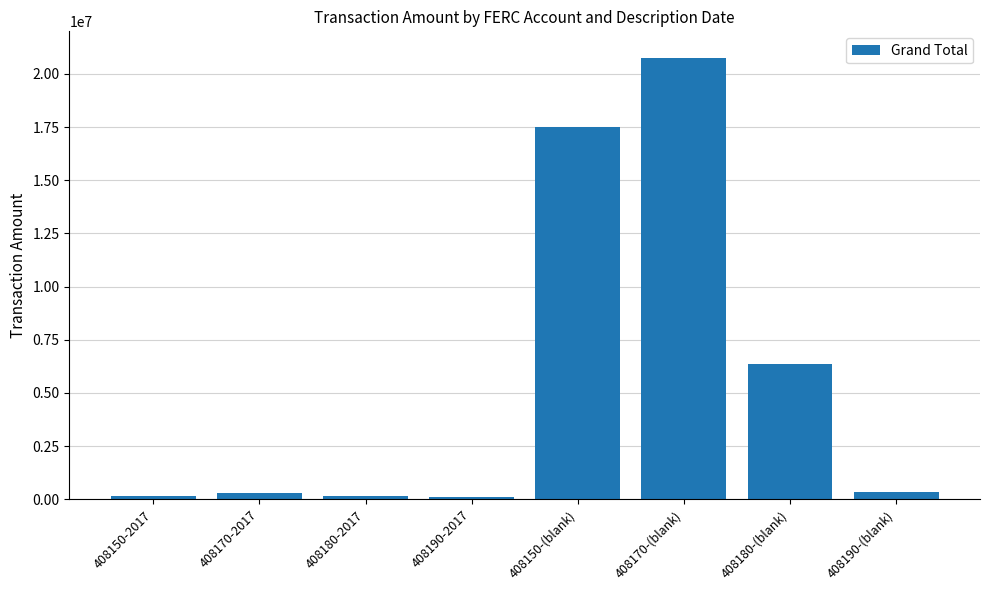

What is the ratio of the value at 408170-(blank) to the value at 408150-2017?

154.6